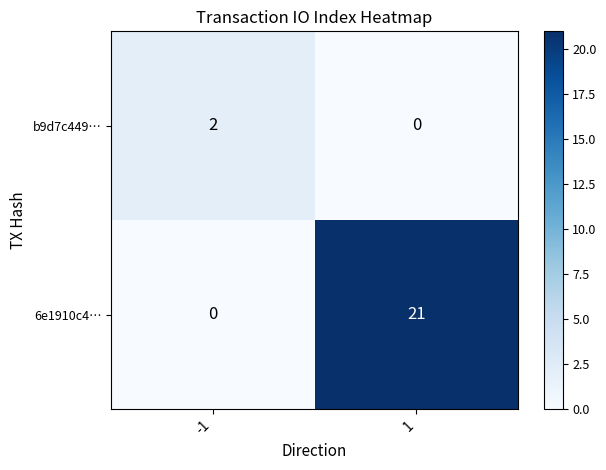

What is the total value across all series at 1?

21